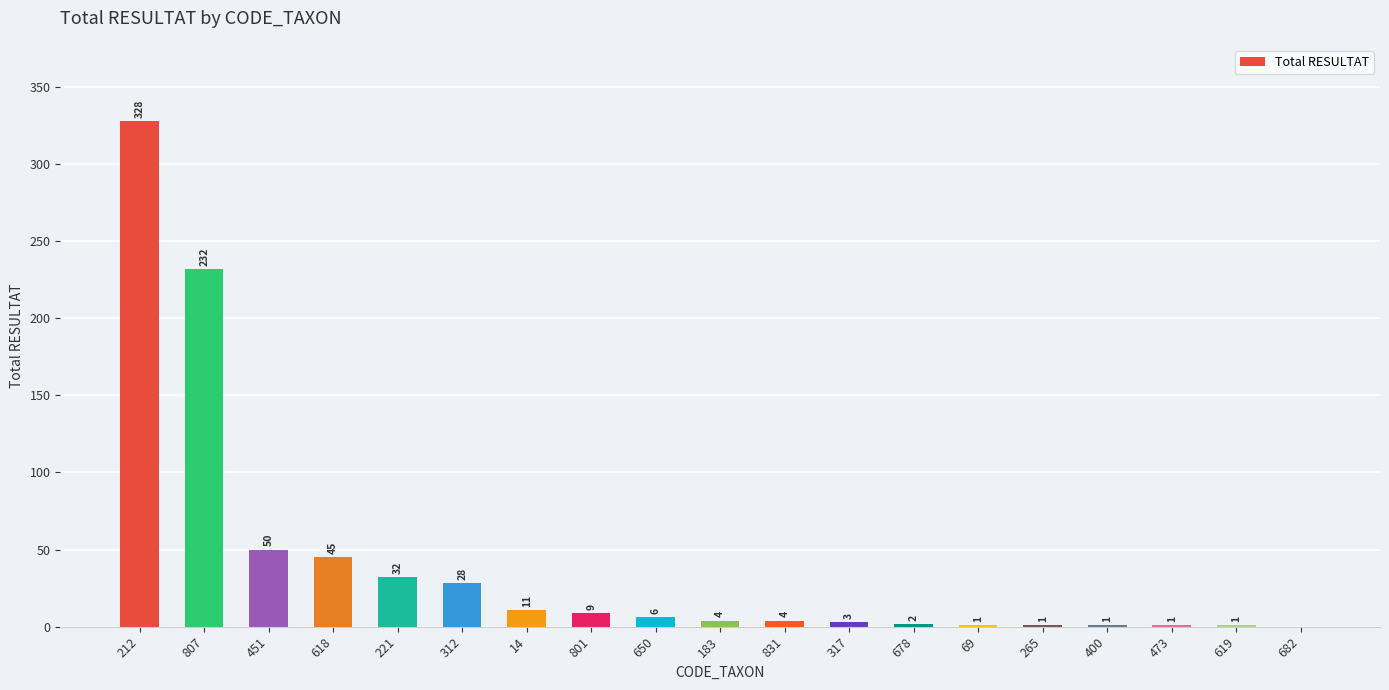

The chart shows a value of 1 at 473. True or false?

True